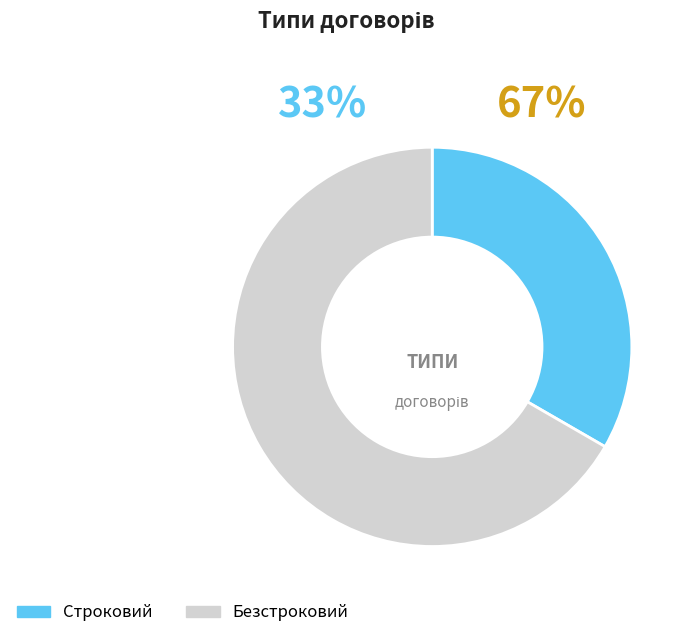

Between Безстроковий and Строковий, which is larger?

Безстроковий